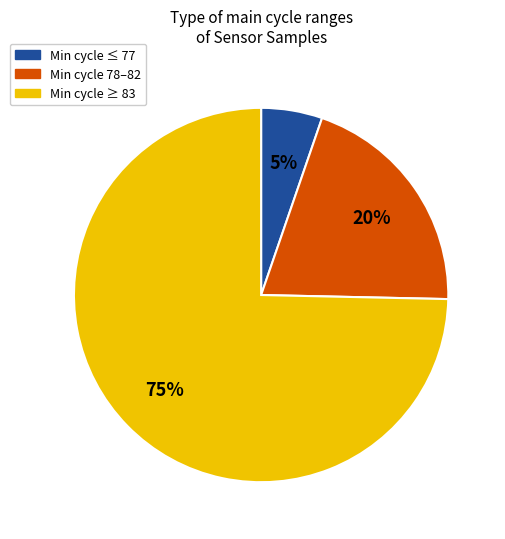

How many slices are in this pie chart?

3